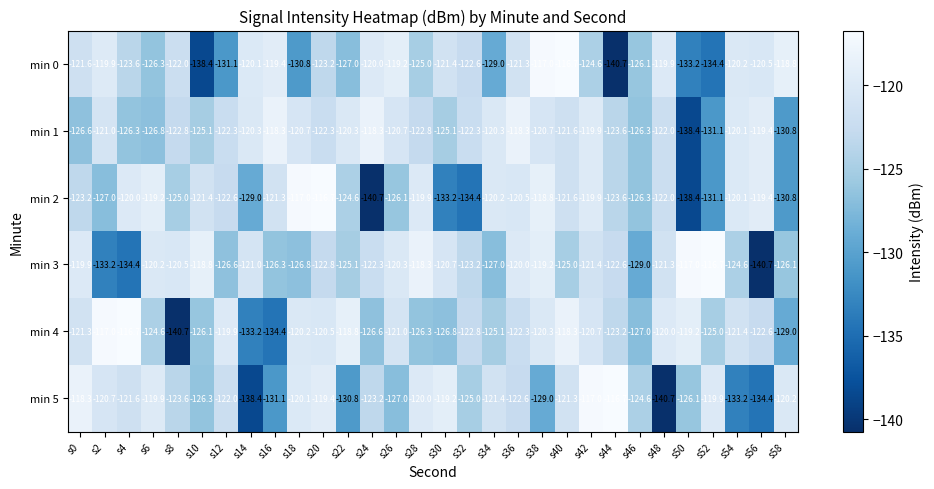

True or false: min 3 has a value of -31.4 at s10.

False